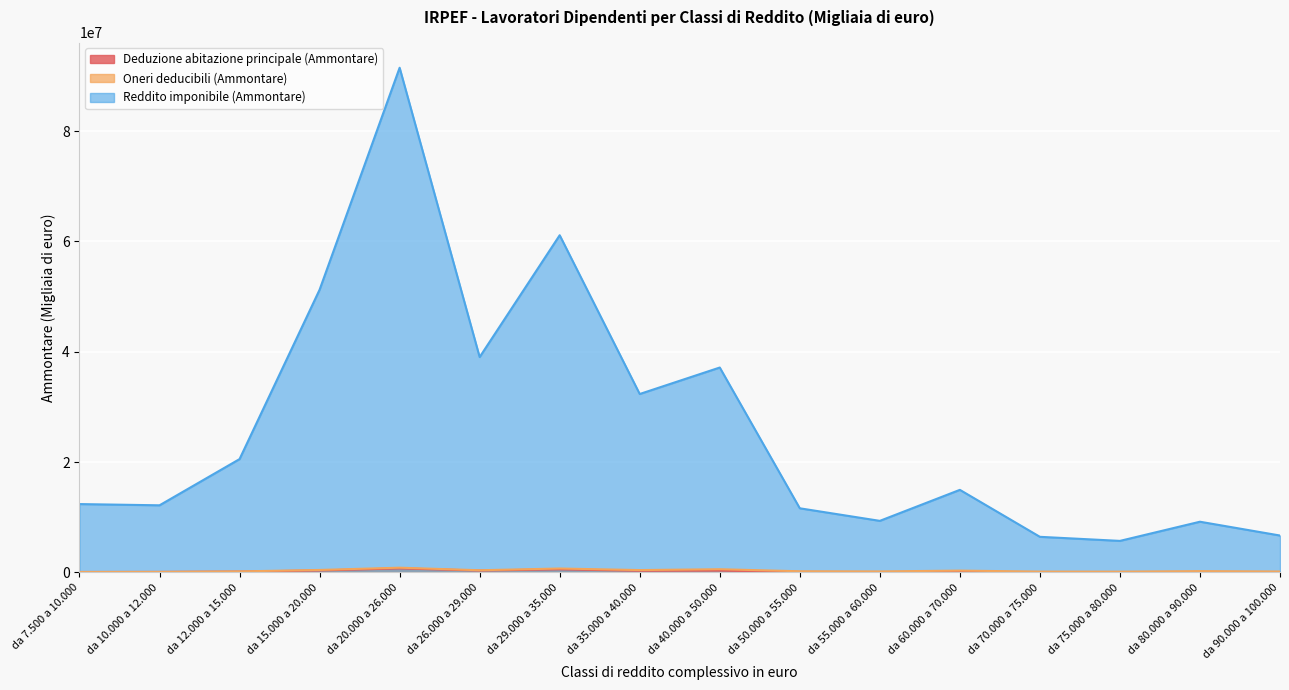

What is the value of the Deduzione abitazione principale (Ammontare) point at the 8th from the left?

305545